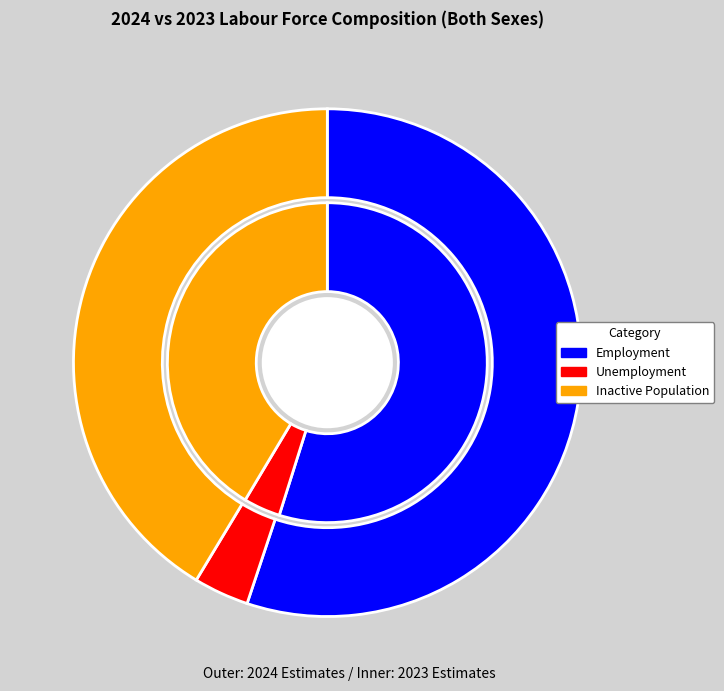

True or false: Unemployment accounts for 9% of the total.

False